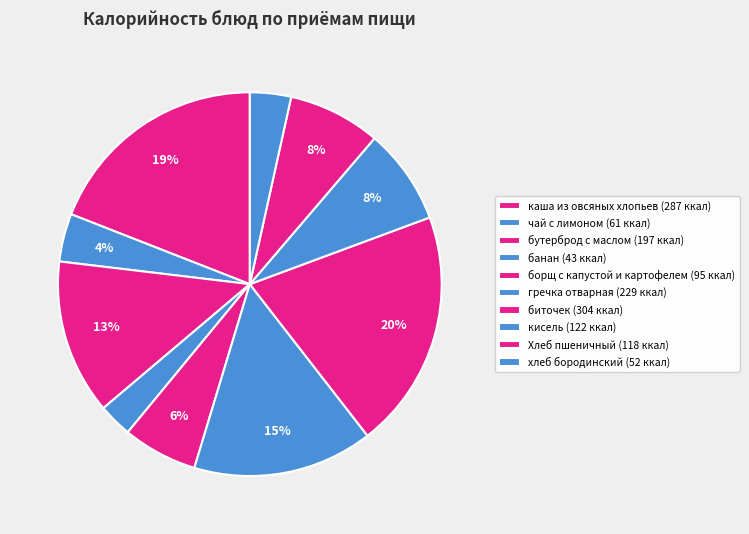

True or false: биточек accounts for 20% of the total.

True